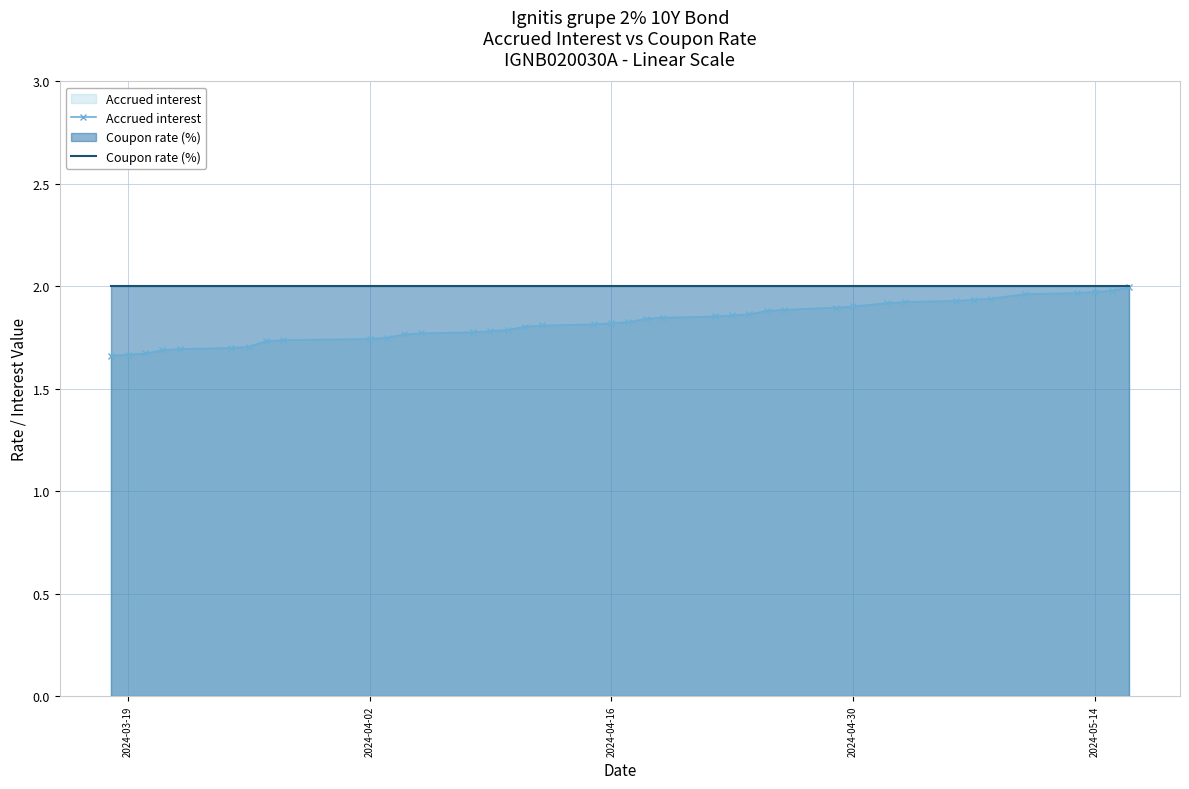

Rank the series by their average value, from highest to lowest.

Coupon rate (%), Accrued interest